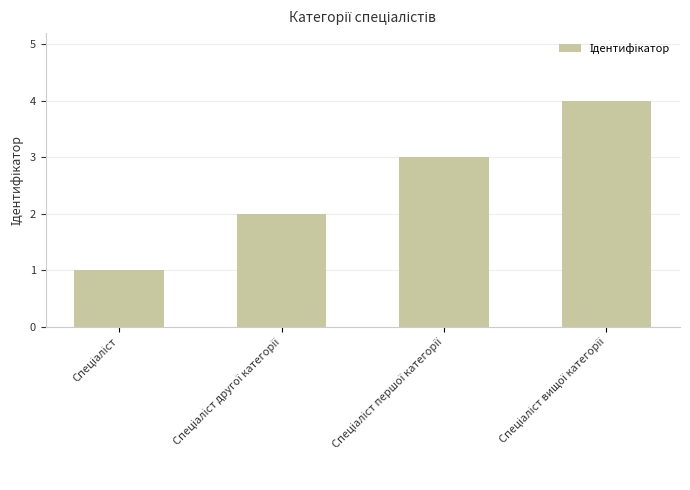

What is the minimum value shown in the chart?

1